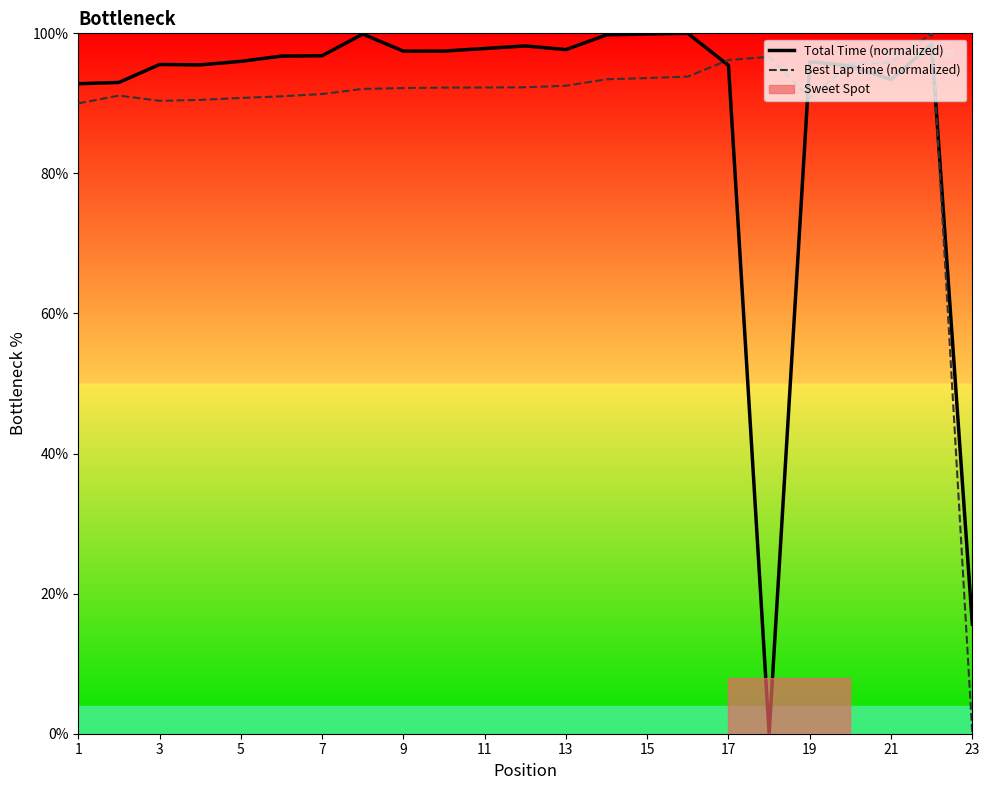

How many lines are shown in the chart?

2